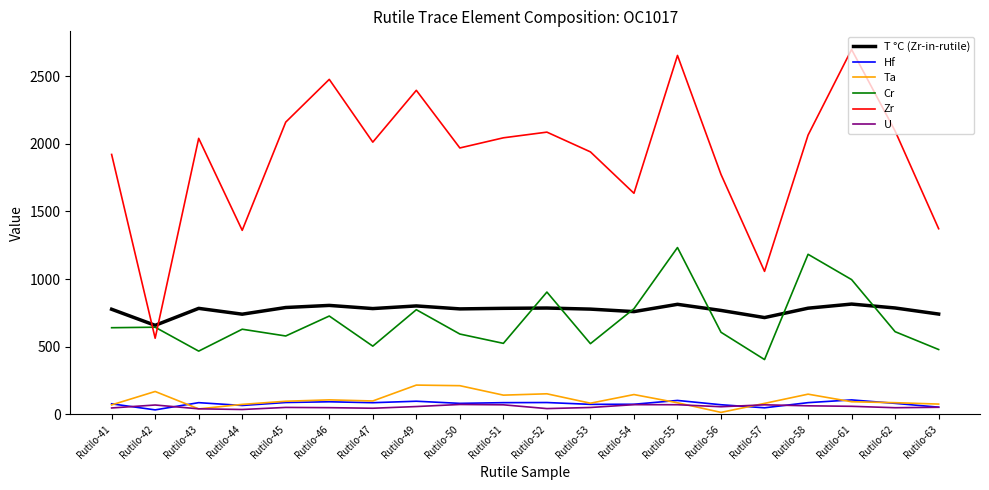

What is the total value across all series at Rutilo-42?

2134.2